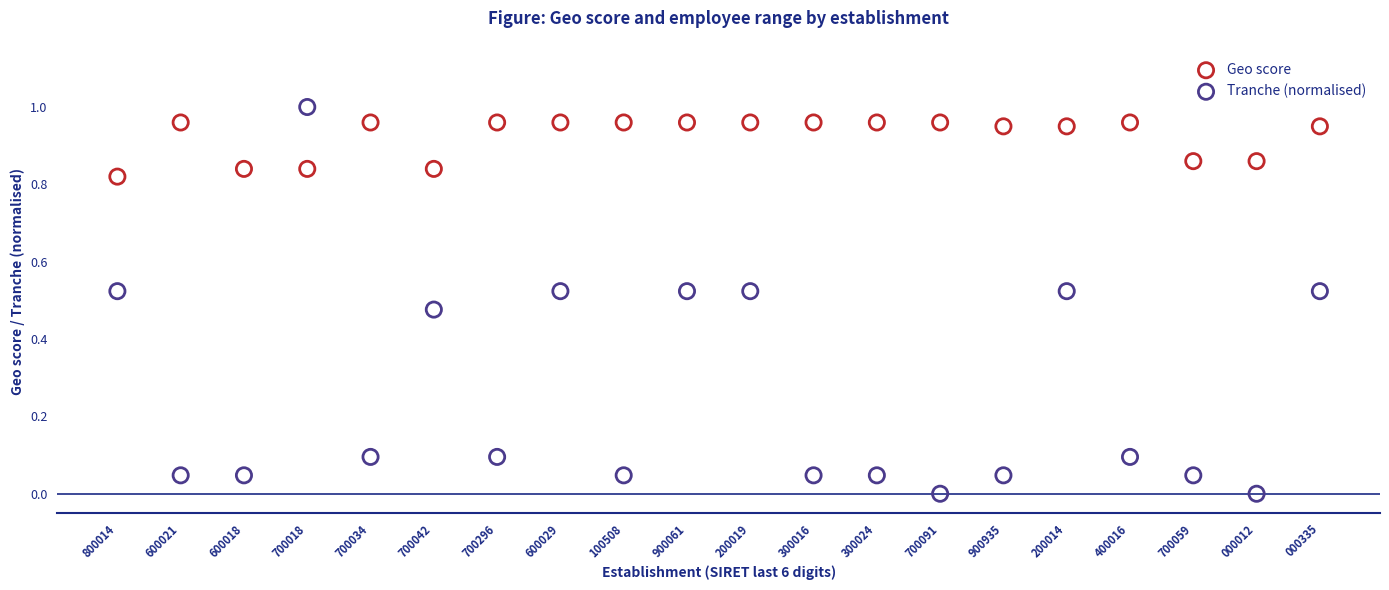

Which series has the widest spread of Y values?

Tranche (normalised)